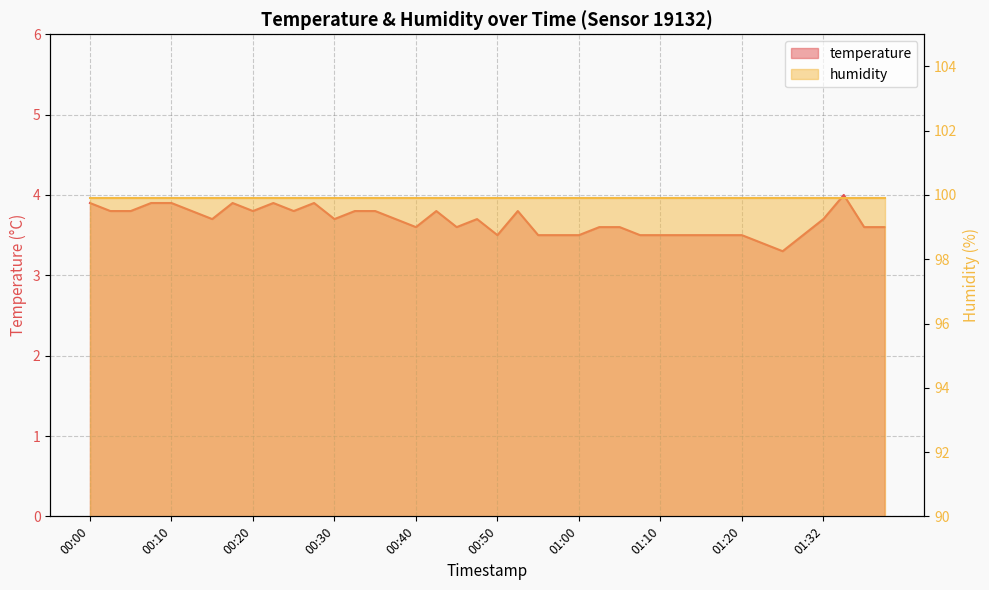

What is the ratio of the value at 01:15 to the value at 00:13?

0.9